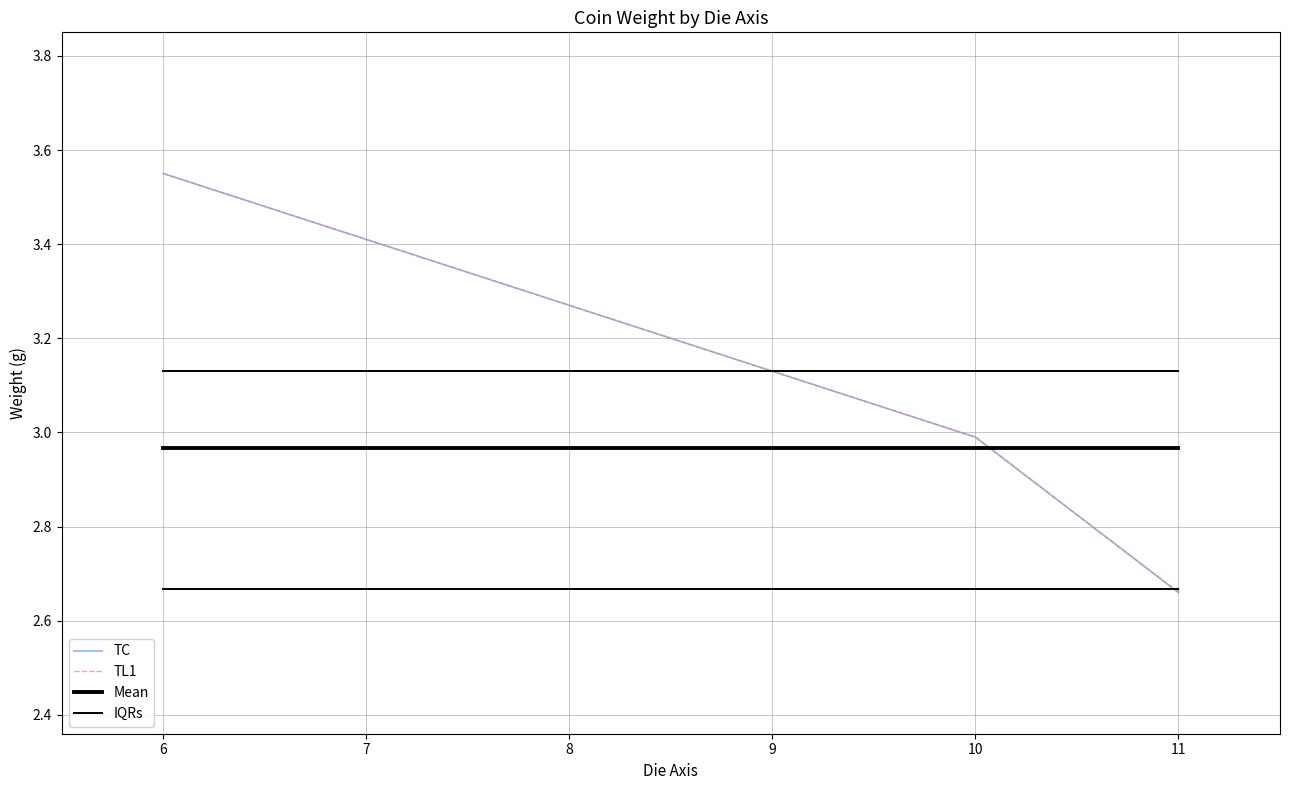

Rank the series at 10 from highest to lowest value.

TC, TL1, Mean, IQRs